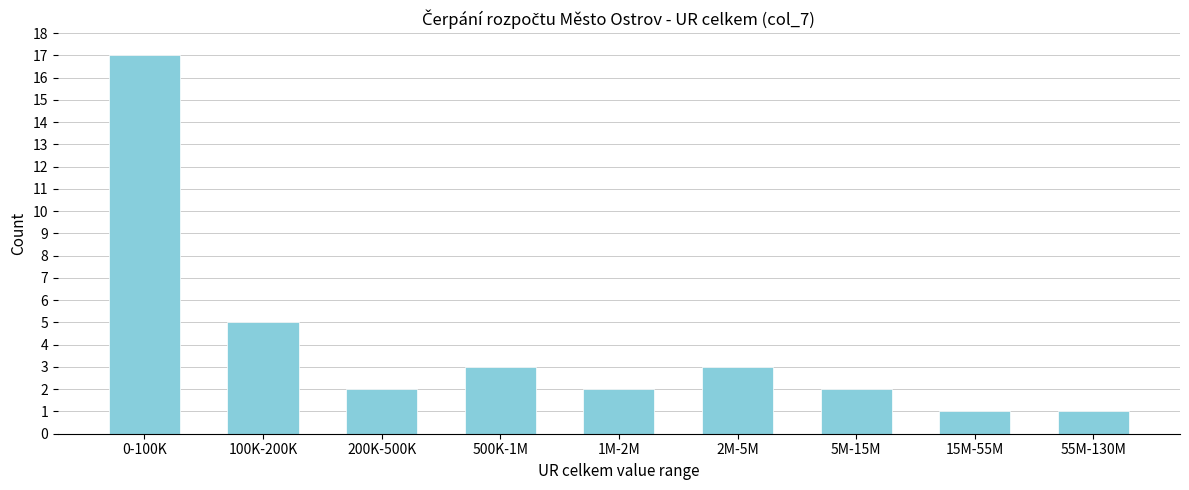

Reading left to right, transcribe all the data shown in this chart.

17	5	2	3	2	3	2	1	1